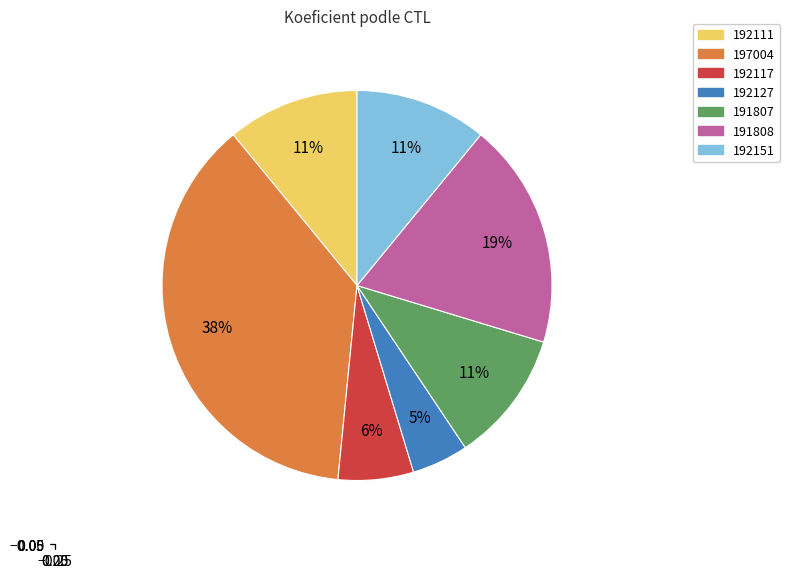

What is the ratio of the value at 191807 to the value at 192111?

1.0